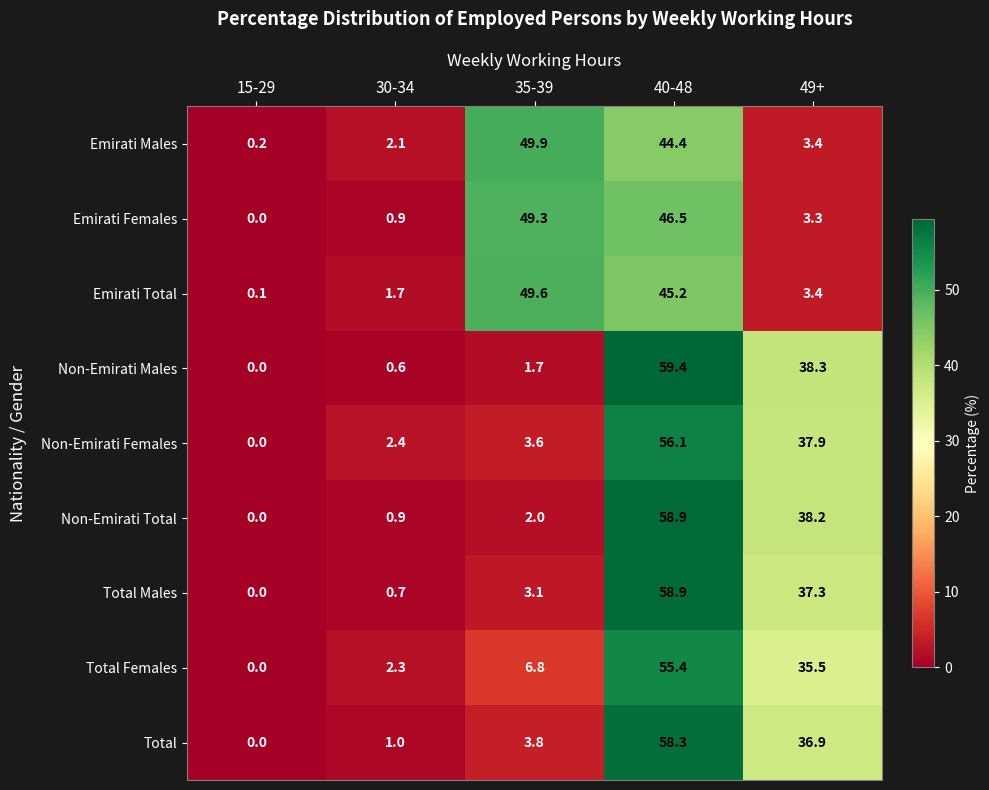

Which category has the highest value across all series?

40-48